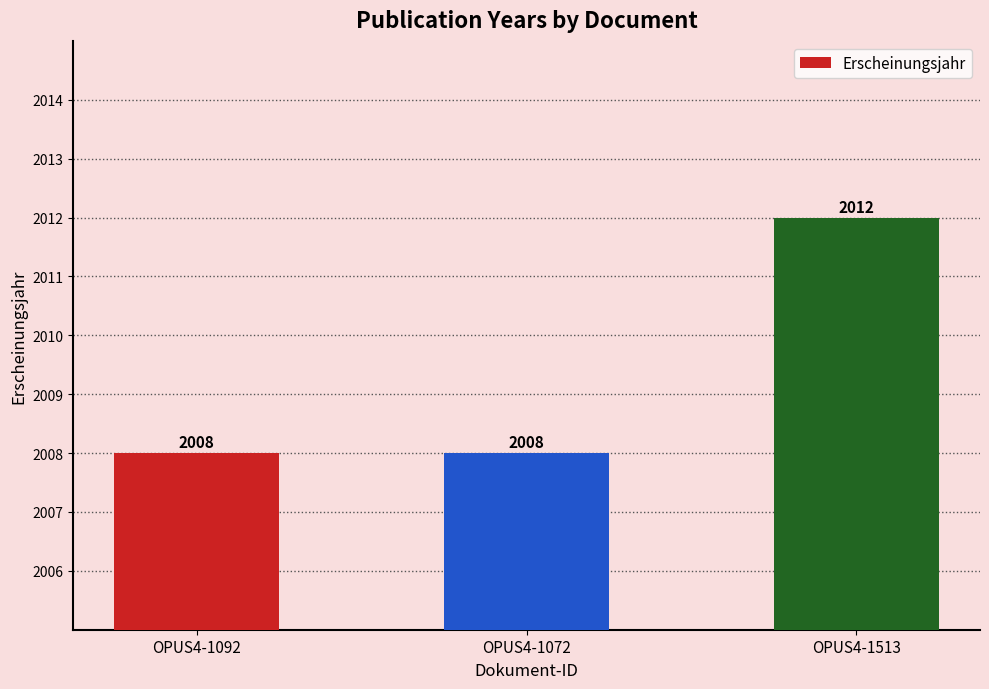

What is the label of the 2nd bar from the right?

OPUS4-1072